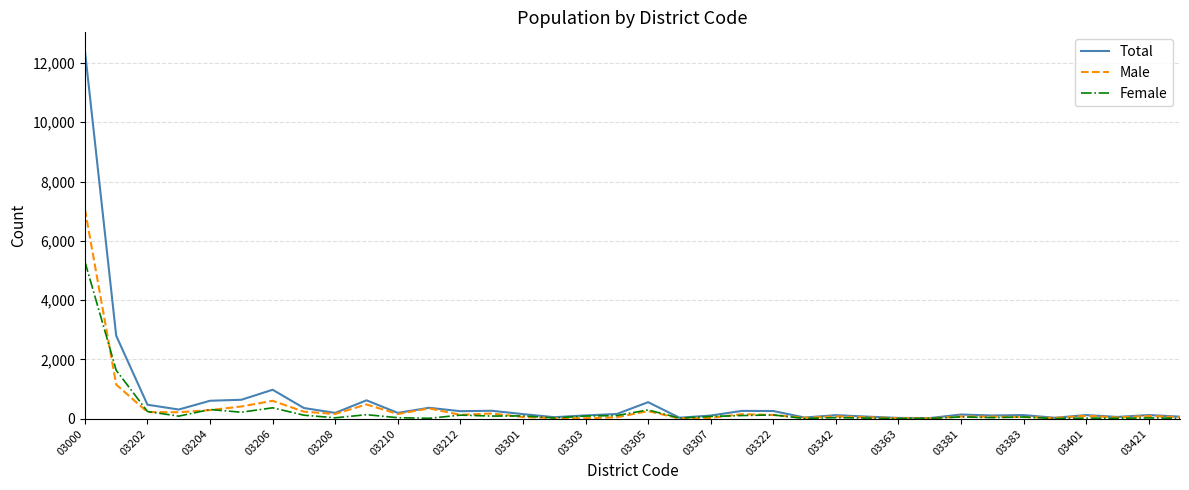

What is the maximum value shown in the chart?

12410